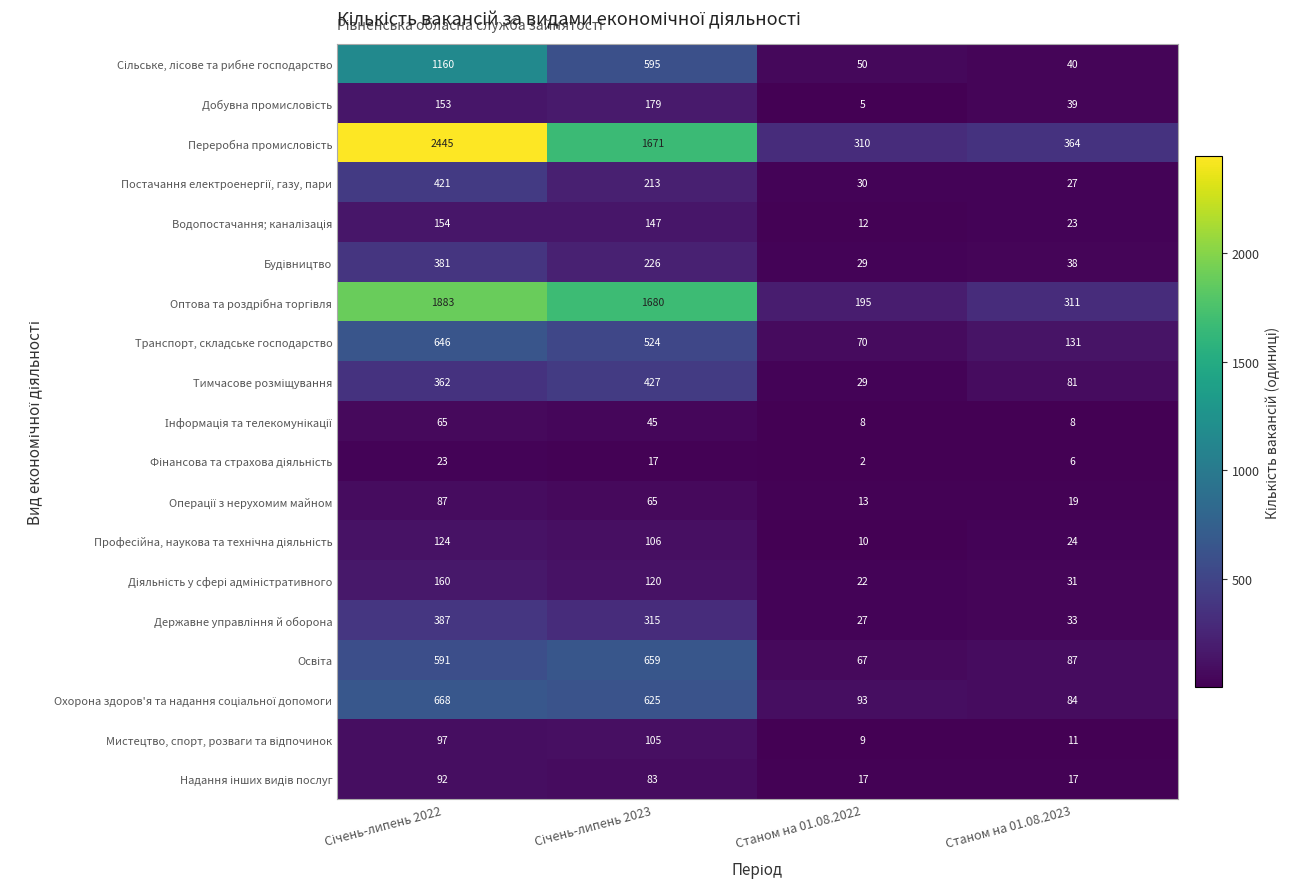

What is the difference between the maximum and minimum values in the Транспорт, складське господарство series?

576